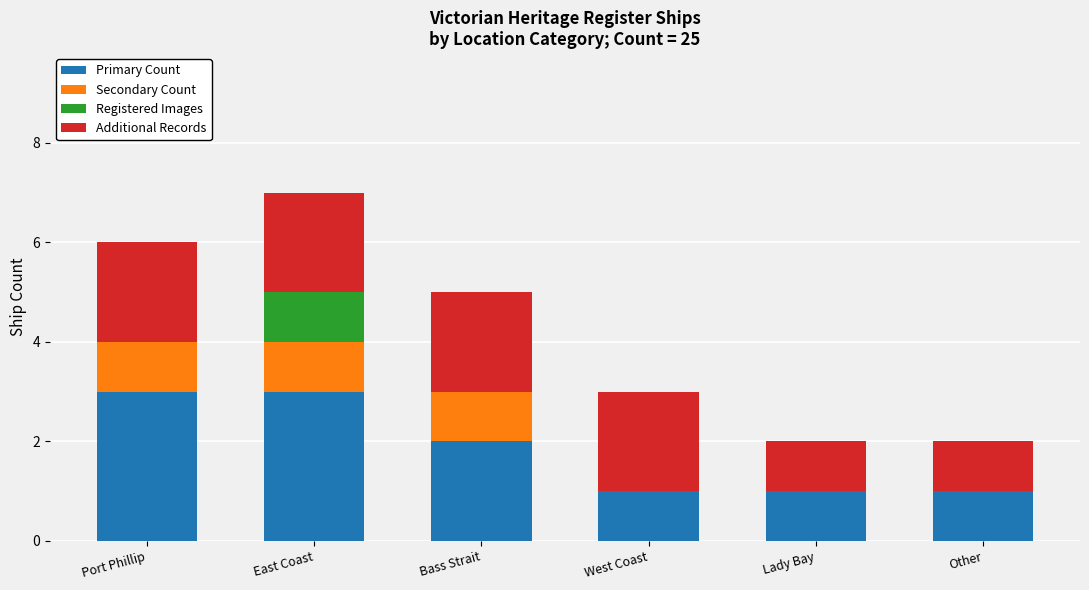

What is the sum of all Primary Count values?

11